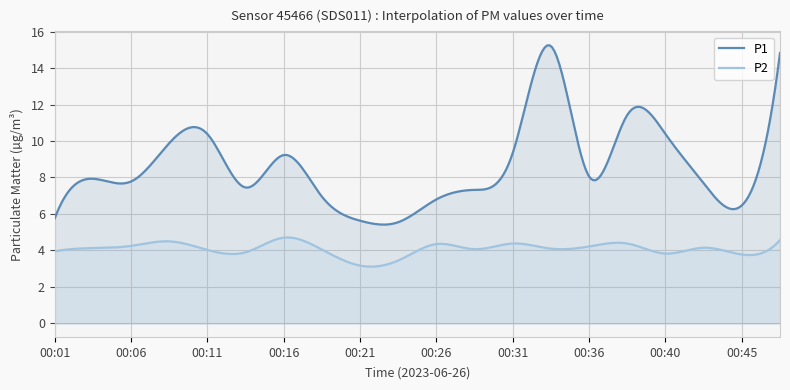

At how many categories does at least one series exceed 9?

8